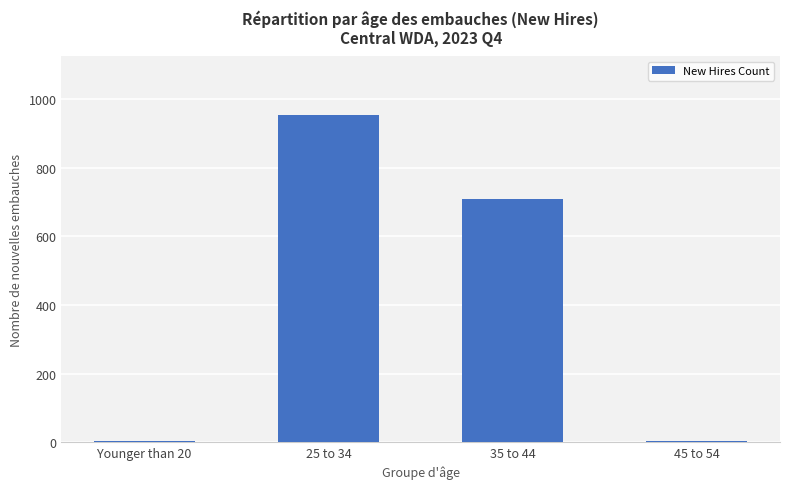

At which label is the value closest to 478?

35 to 44